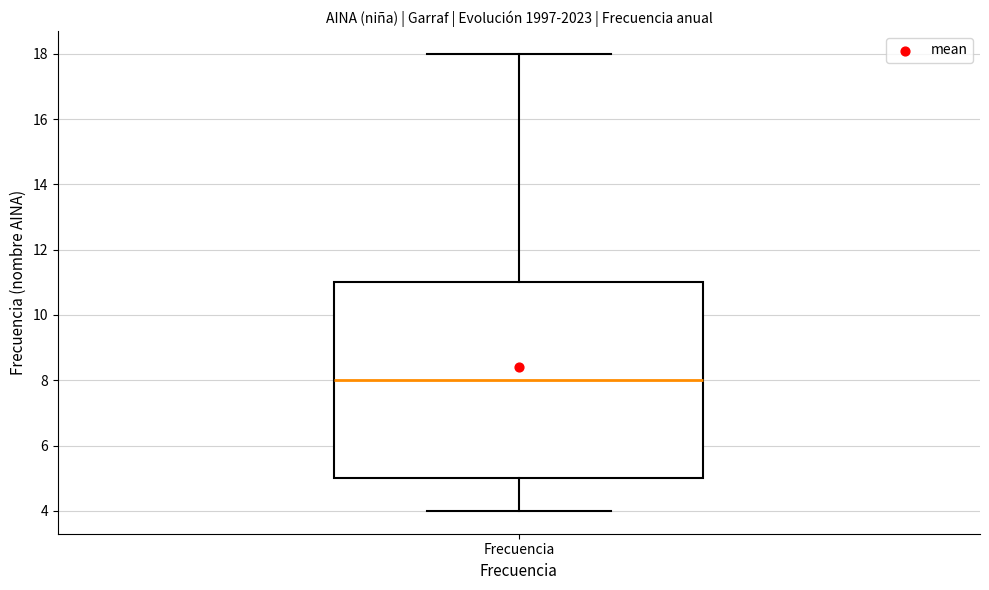

Where does the median line of the box for Frecuencia sit on the y-axis? The values are not printed on the chart, so give them approximately, as read against the axis.

8